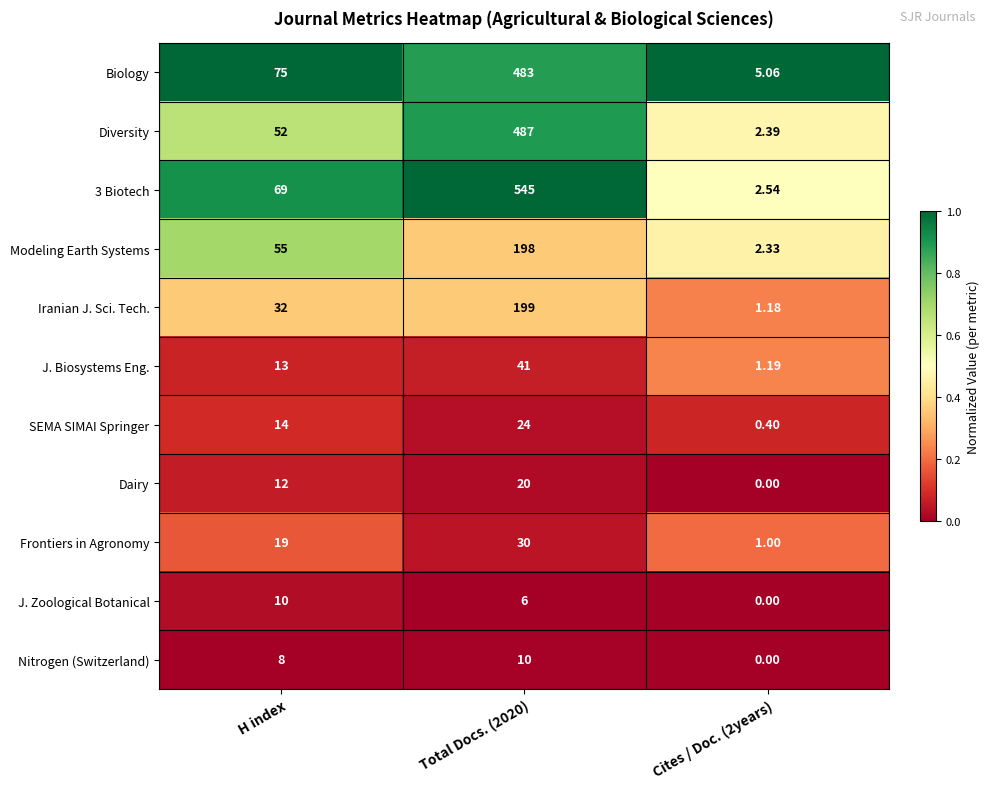

Is the value of 3 Biotech at Total Docs. (2020) greater than the value of SEMA SIMAI Springer at Total Docs. (2020)?

Yes